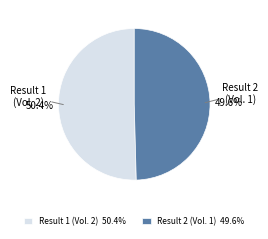

What is the ratio of the value at Result 1 (Vol. 2) to the value at Result 2 (Vol. 1)?

1.0